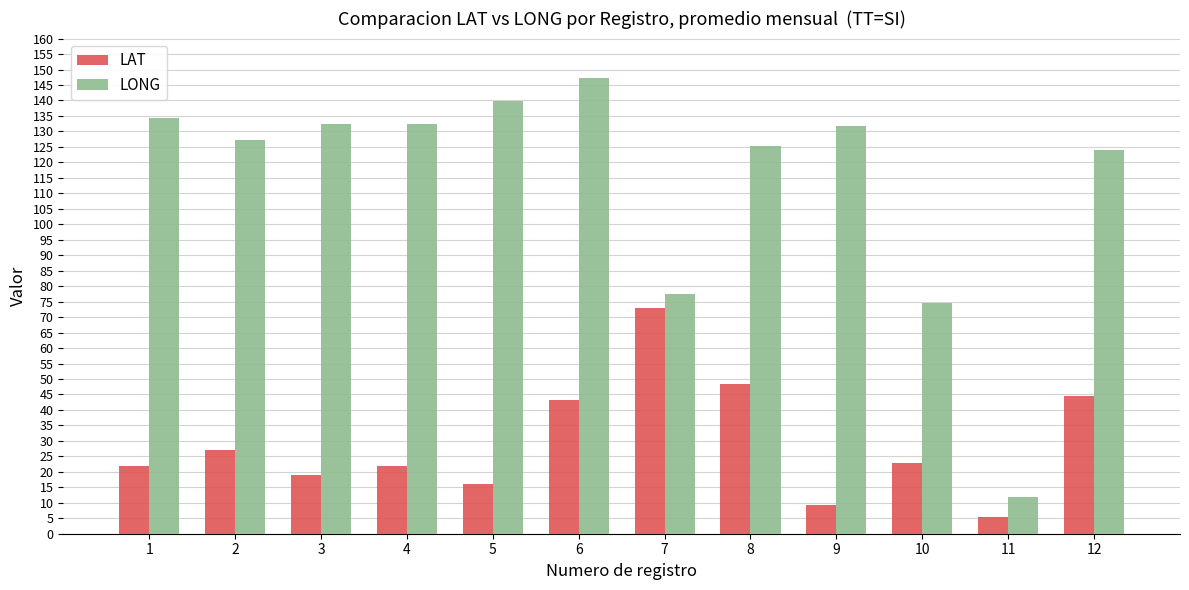

The LONG series shows 77.6 at 7. True or false?

True